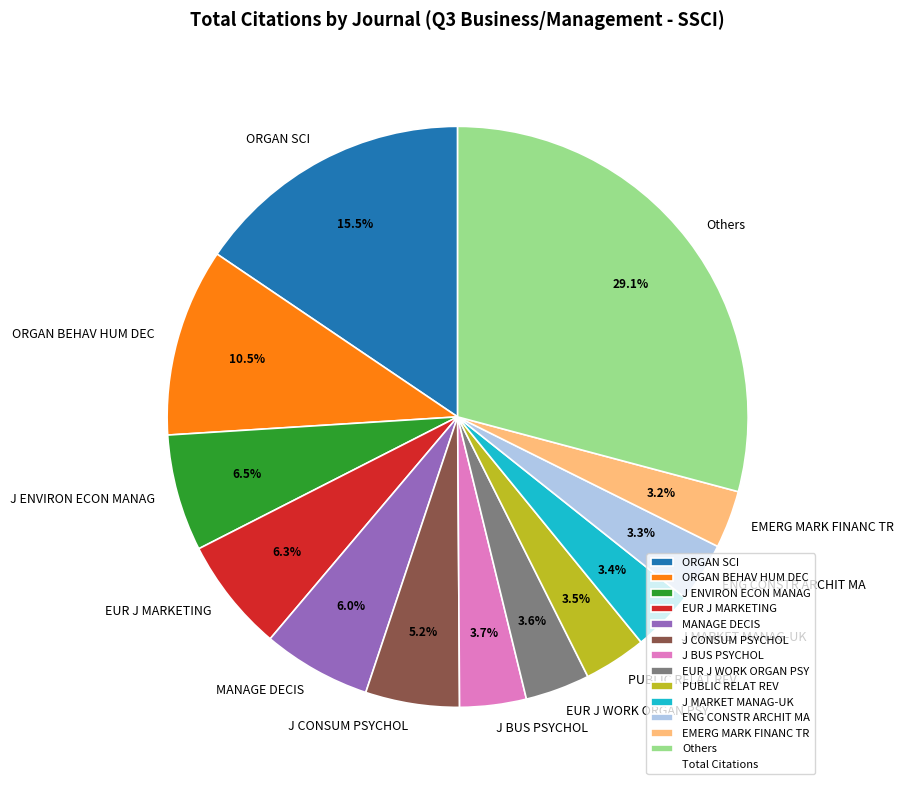

What is the largest slice in the pie chart?

Others